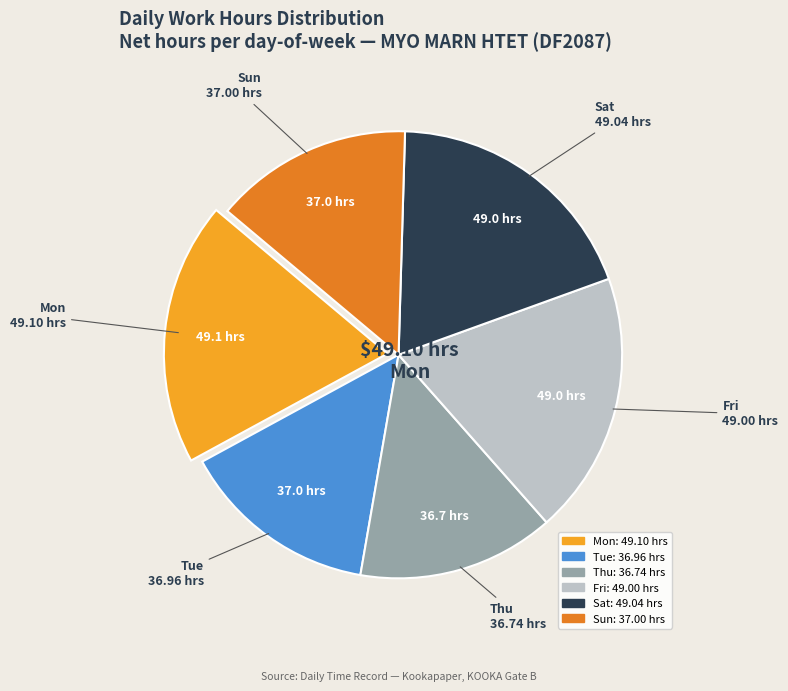

Is there a majority slice in this chart?

No